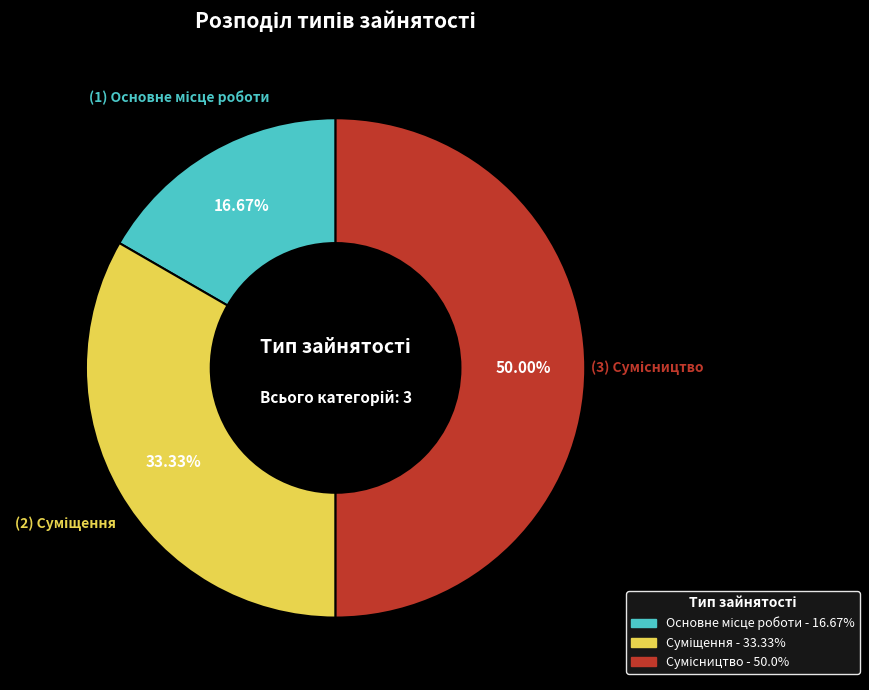

Is it true that Сумісництво is 50% of the pie?

True